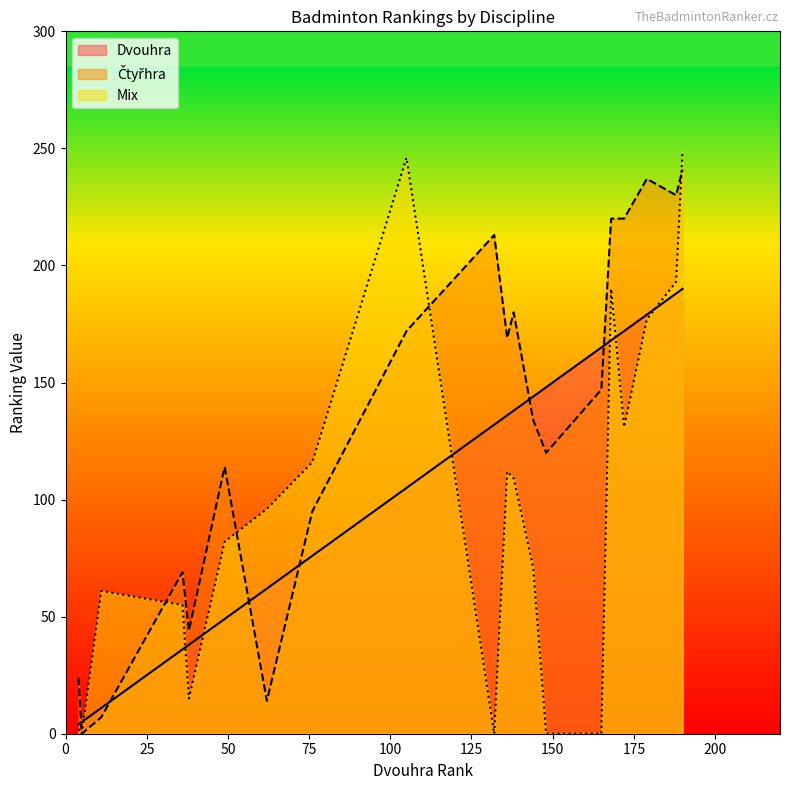

True or false: Mix and Čtyřhra cross at least once.

True